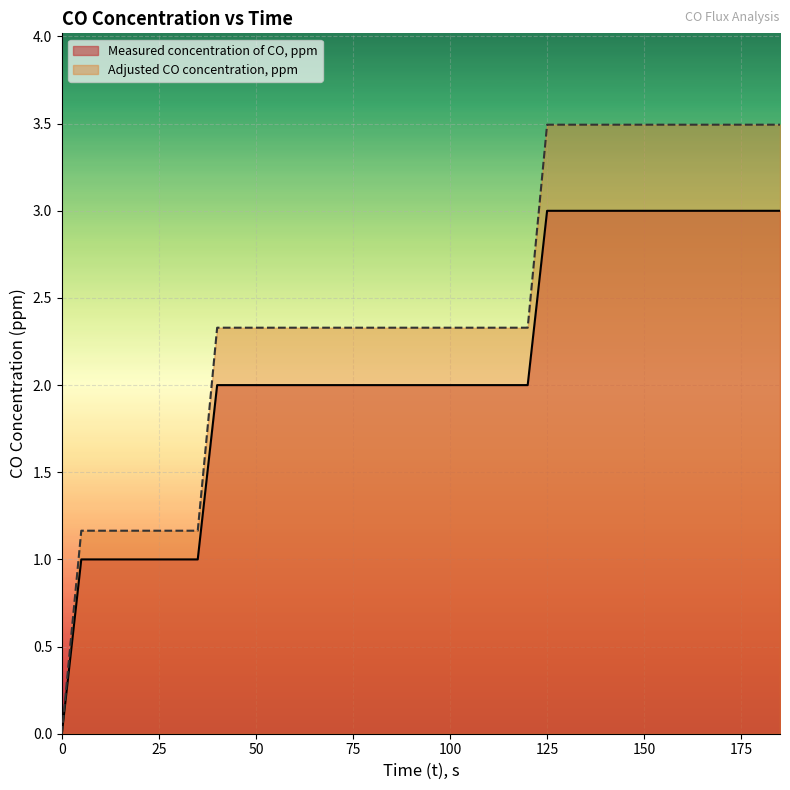

What is the value of the Adjusted CO concentration, ppm point at the 19th from the left?

2.3